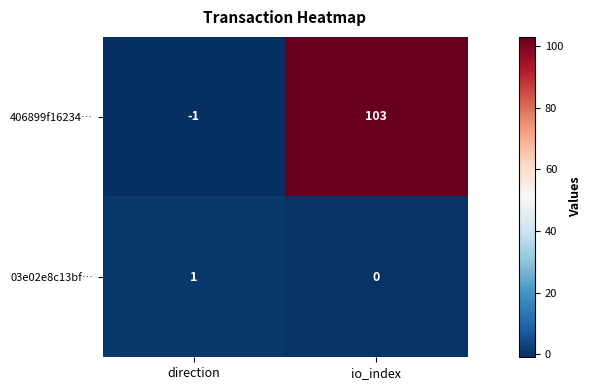

Which series has the largest total across all categories?

406899f16234…